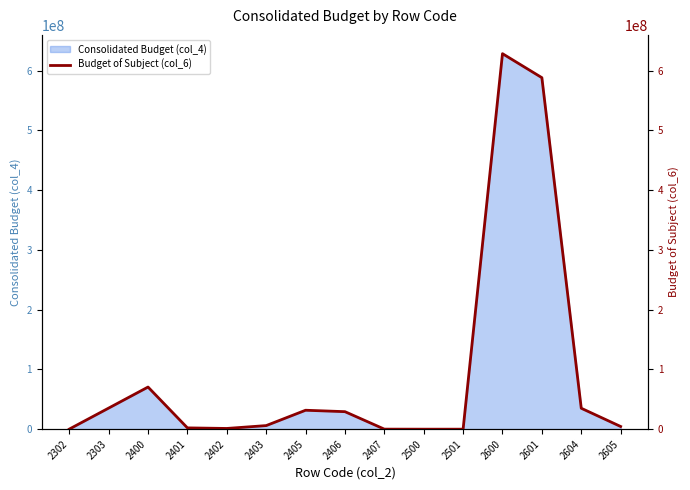

At which label does the data first exceed 6014586?

2303